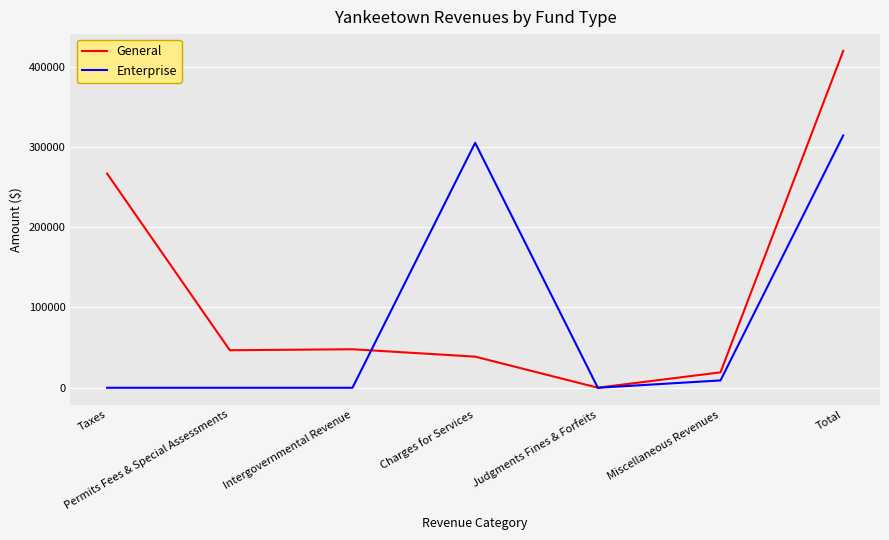

True or false: Enterprise has a value of 305050 at Charges for Services.

True